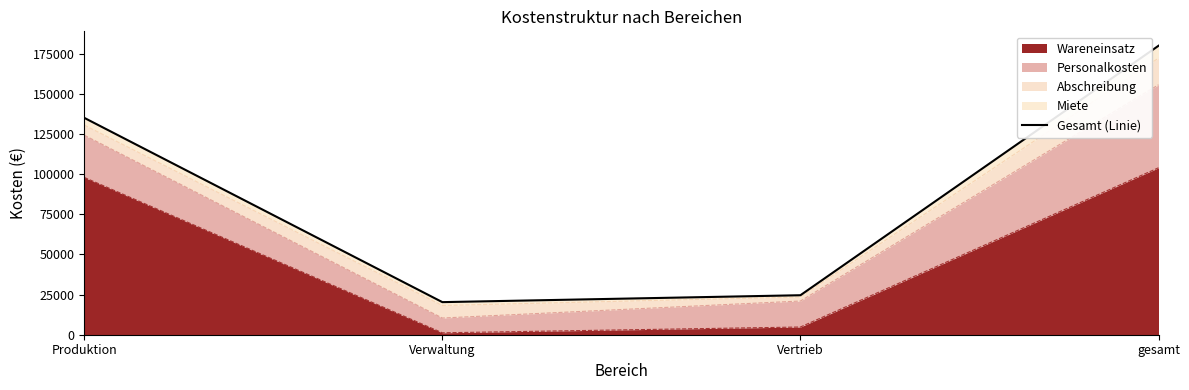

Does the chart display data point markers on the line(s)?

No